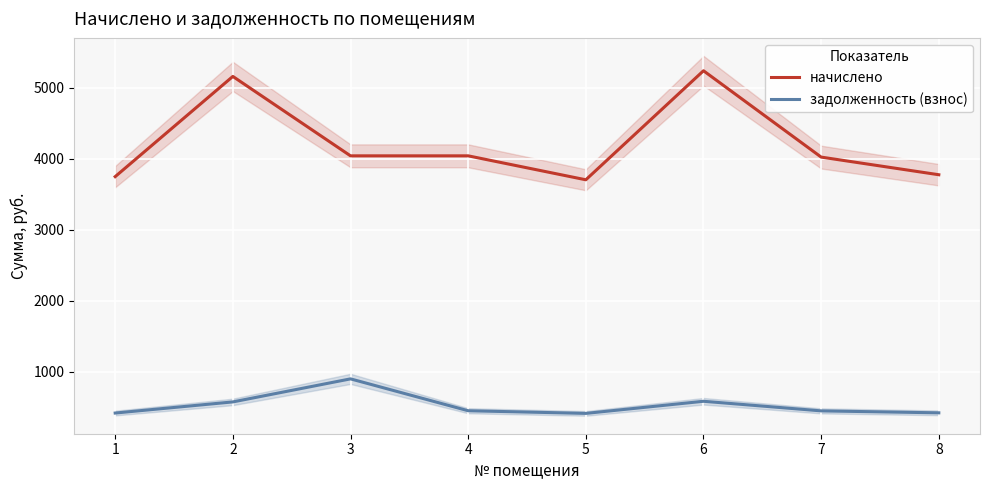

Which series changed the most between 2 and 5?

начислено